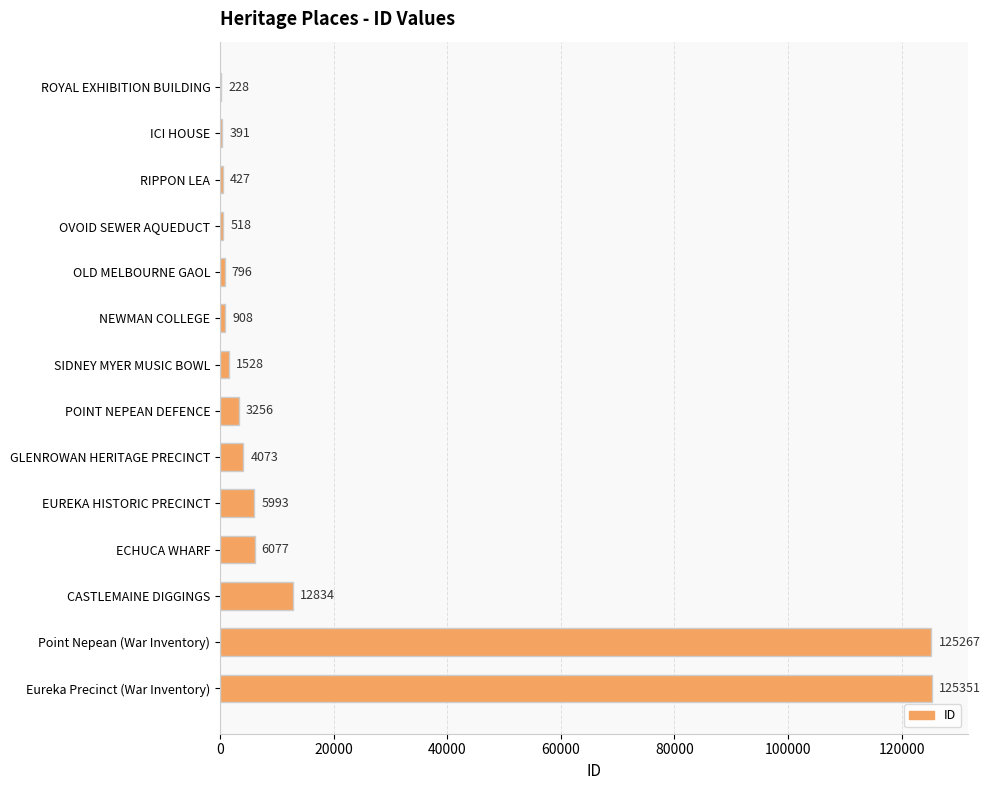

Which has a higher value, SIDNEY MYER MUSIC BOWL or ICI HOUSE?

SIDNEY MYER MUSIC BOWL